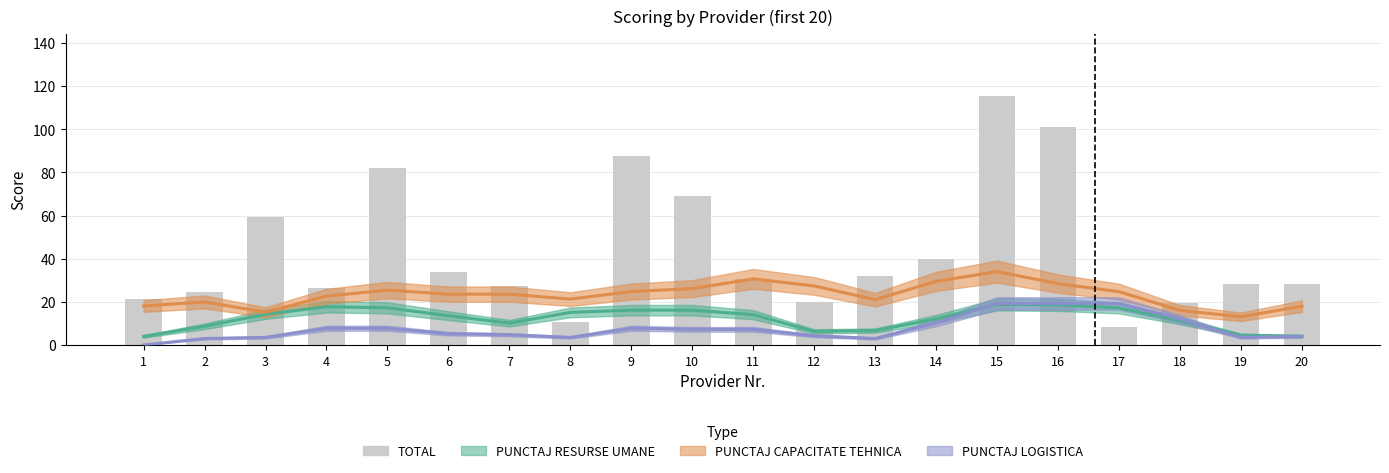

What is the difference between the maximum and minimum values?

107.0